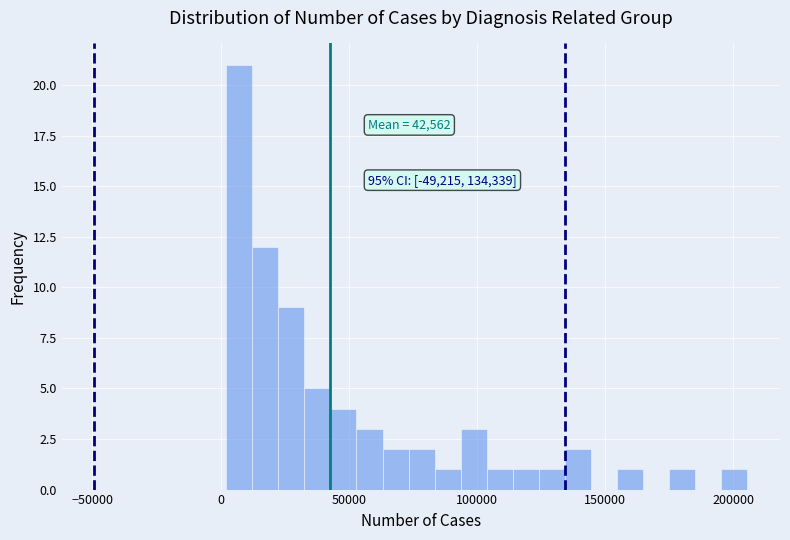

Read against the x-axis, roughly where is the centre of the tallest bar?

5000